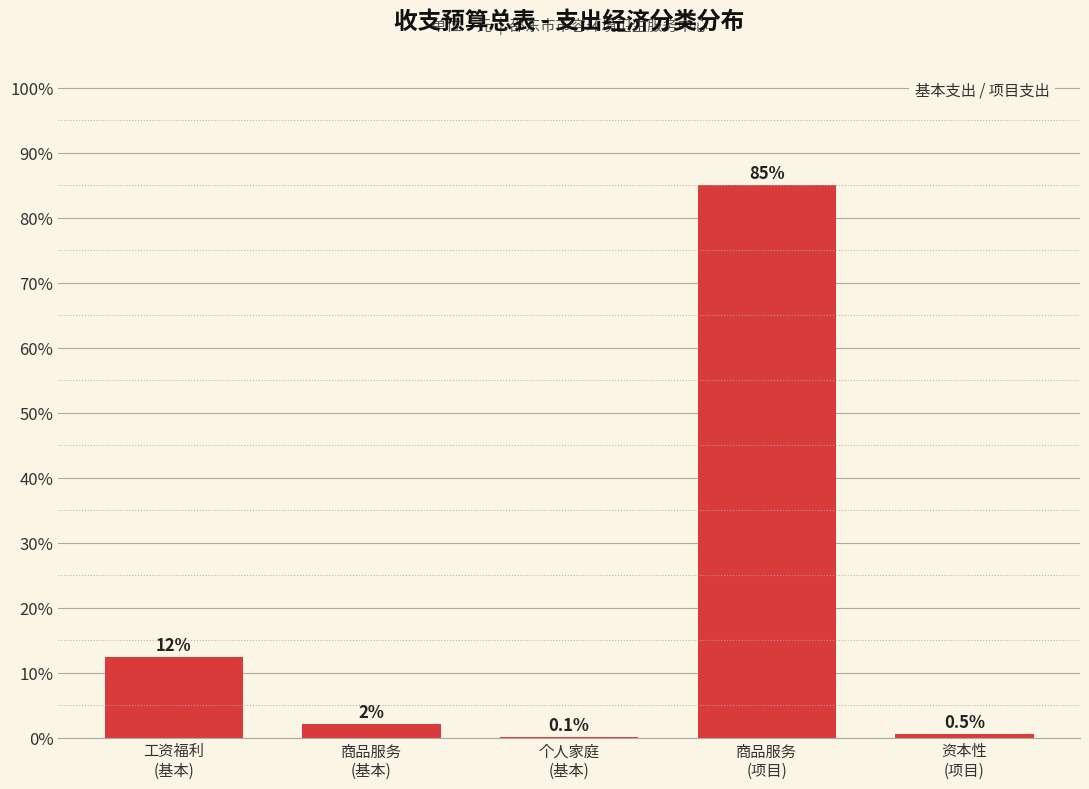

What is the sum of all values?

100.0